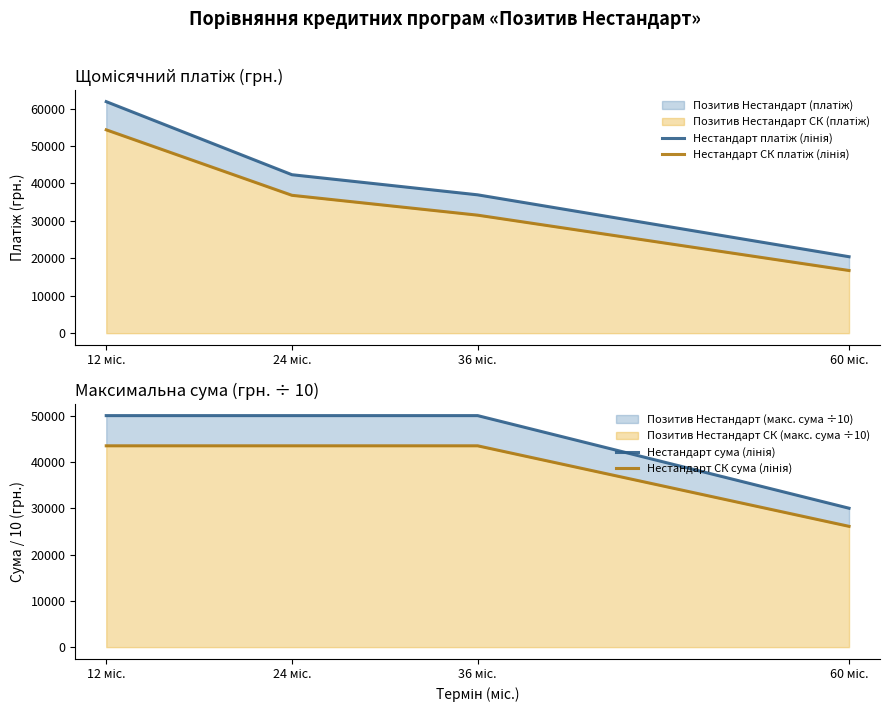

True or false: Нестандарт СК сума (лінія) and Нестандарт сума (лінія) cross at least once.

False